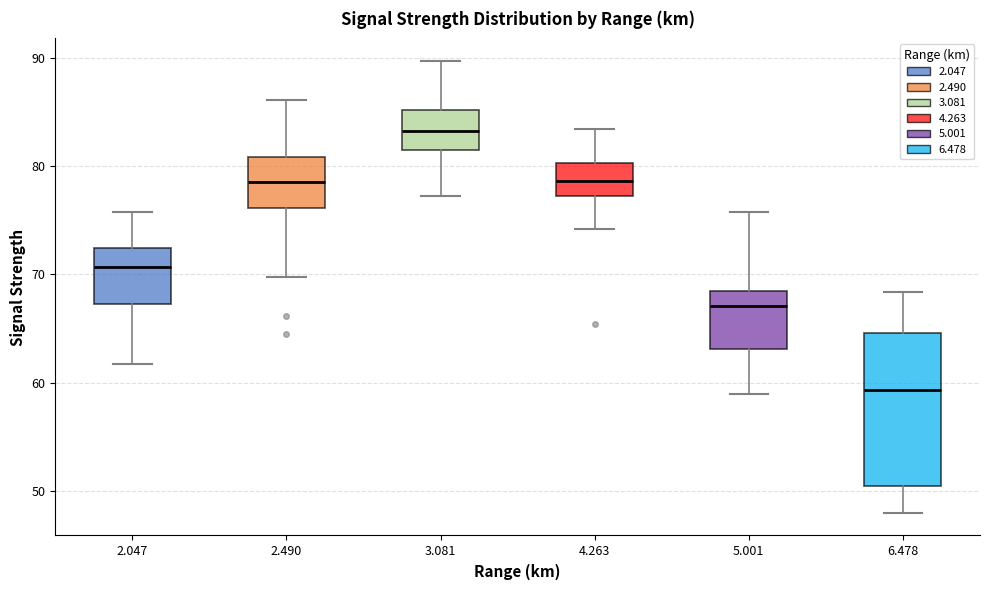

Reading left to right, transcribe this box plot: for each box, give where its median line is, the range the box spans, and where its two whiskers end, as read against the y-axis. The values are not printed on the chart, so give them approximately, as read against the axis.

2.047: median 71, box 67 to 72, whiskers 62 to 76
2.490: median 79, box 76 to 81, whiskers 70 to 86
3.081: median 83, box 82 to 85, whiskers 77 to 90
4.263: median 79, box 77 to 80, whiskers 74 to 83
5.001: median 67, box 63 to 69, whiskers 59 to 76
6.478: median 59, box 51 to 65, whiskers 48 to 68